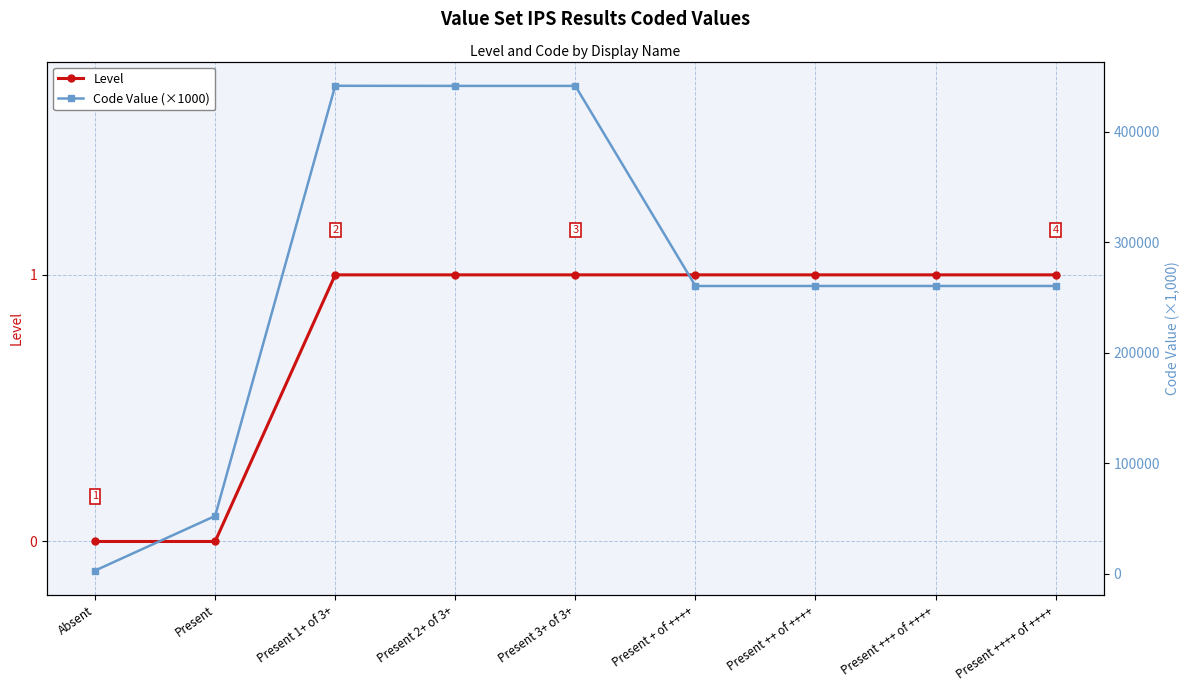

Is this an area chart (filled region under the line)?

No